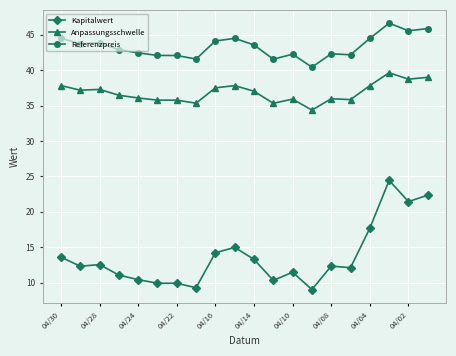

At how many categories does at least one series exceed 18?

20